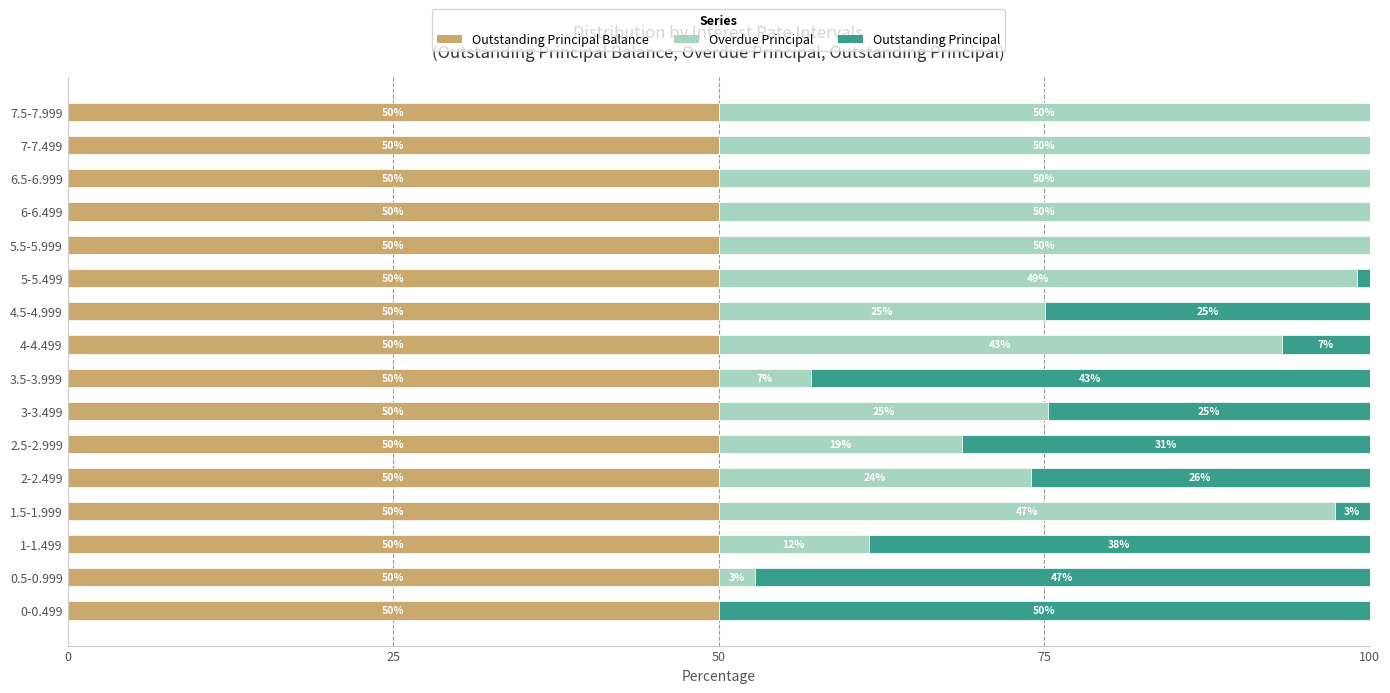

What is the total value across all series at 3-3.499?

100.0